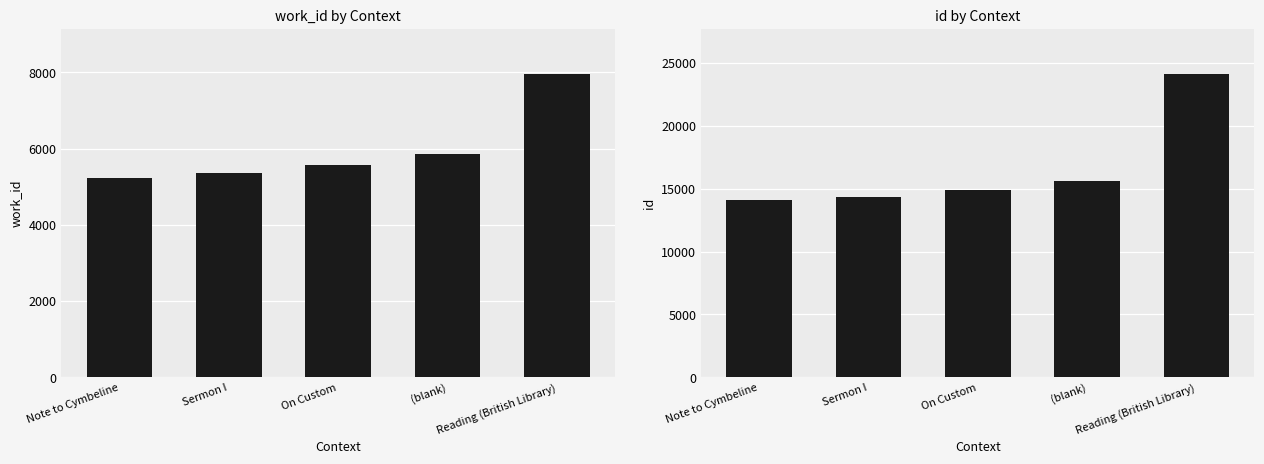

What is the label of the 5th bar from the right?

Note to Cymbeline